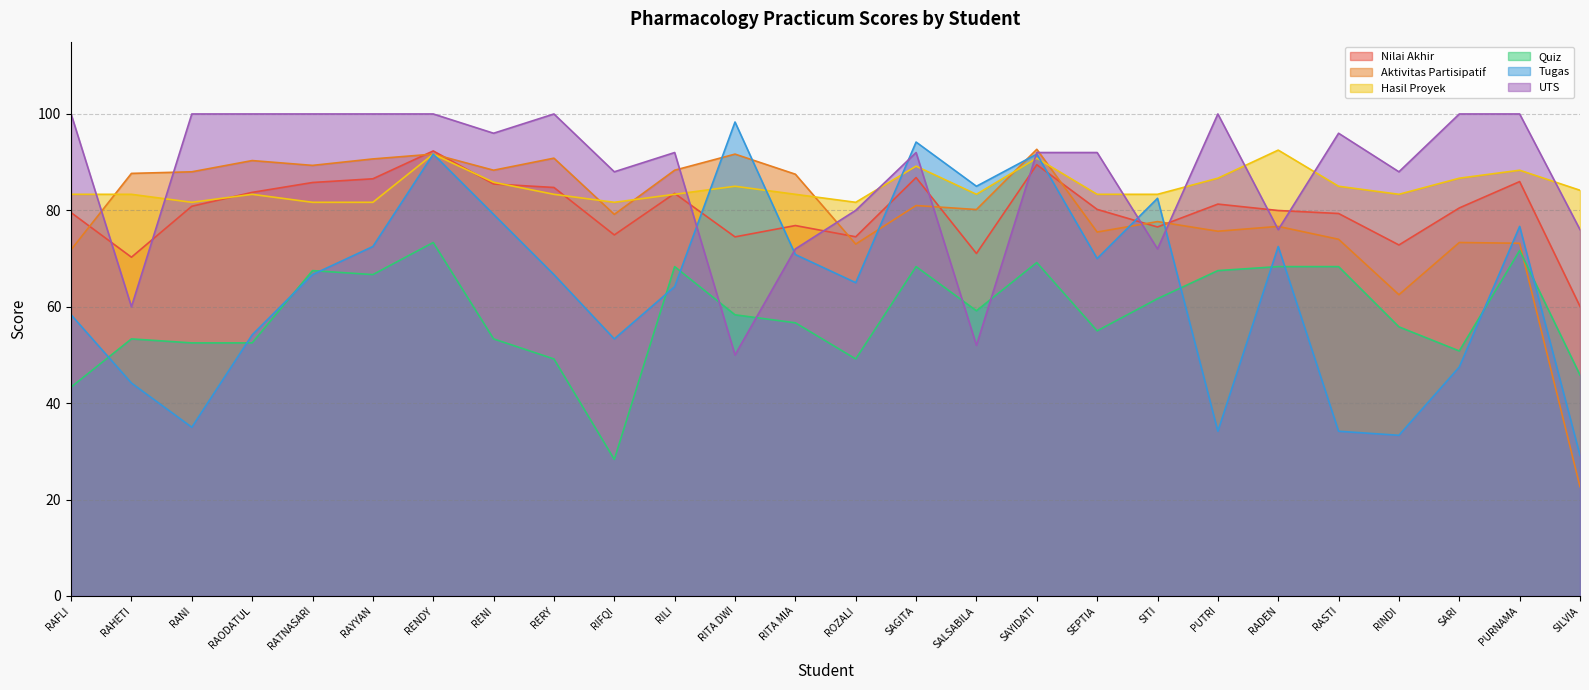

At which category is the sum across all series the highest?

RENDY